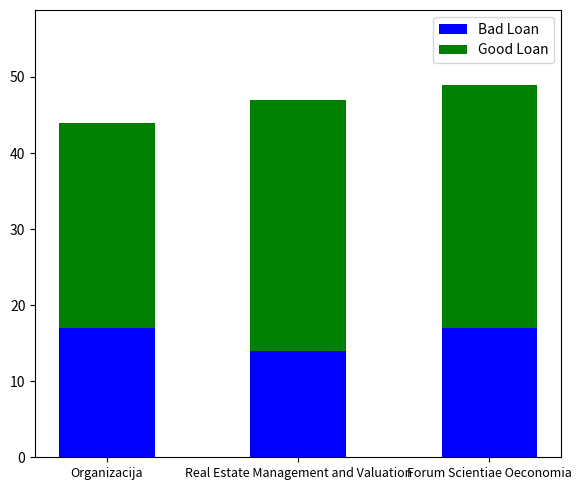

What is the total value across all series at Organizacija?

44